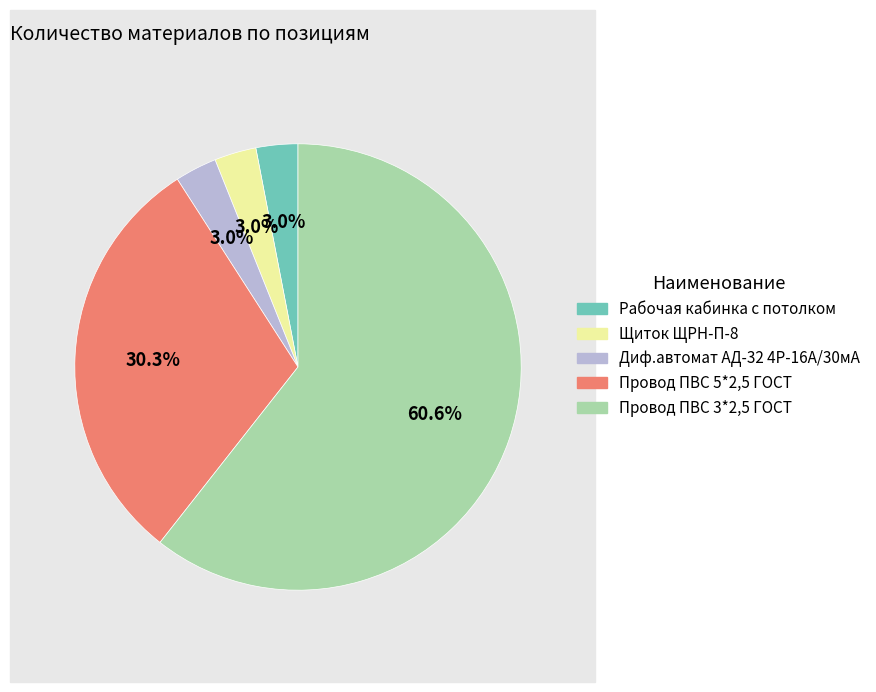

Which category has the biggest portion of the pie?

Провод ПВС 3*2,5 ГОСТ